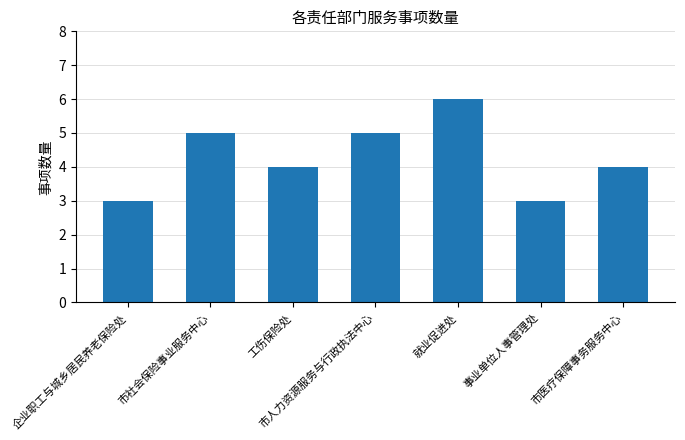

Does the chart contain any negative values?

No